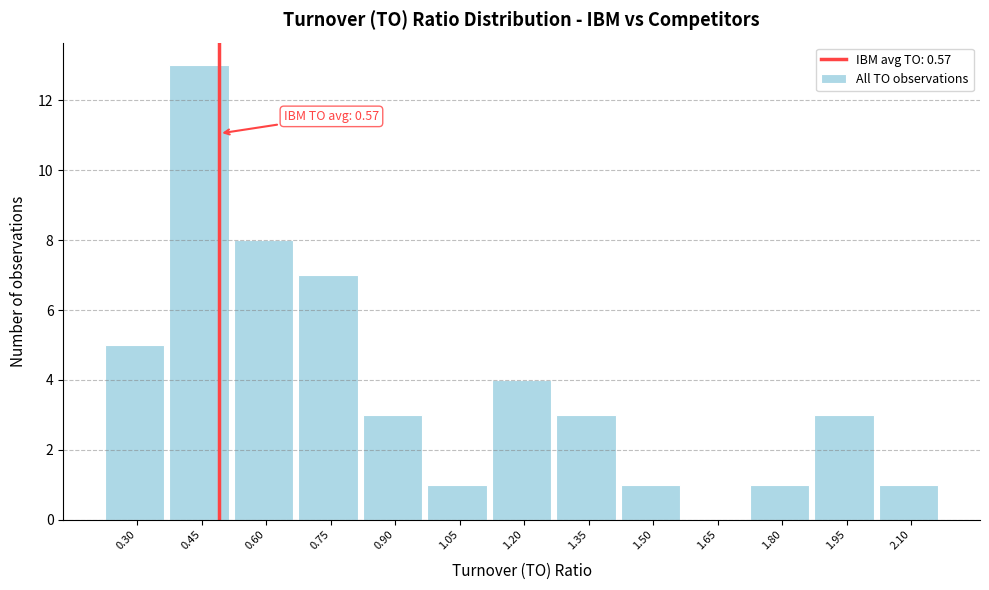

Reading left to right, what are all the values shown in this chart?

0.30=5	0.45=13	0.60=8	0.75=7	0.90=3	1.05=1	1.20=4	1.35=3	1.50=1	1.65=0	1.80=1	1.95=3	2.10=1